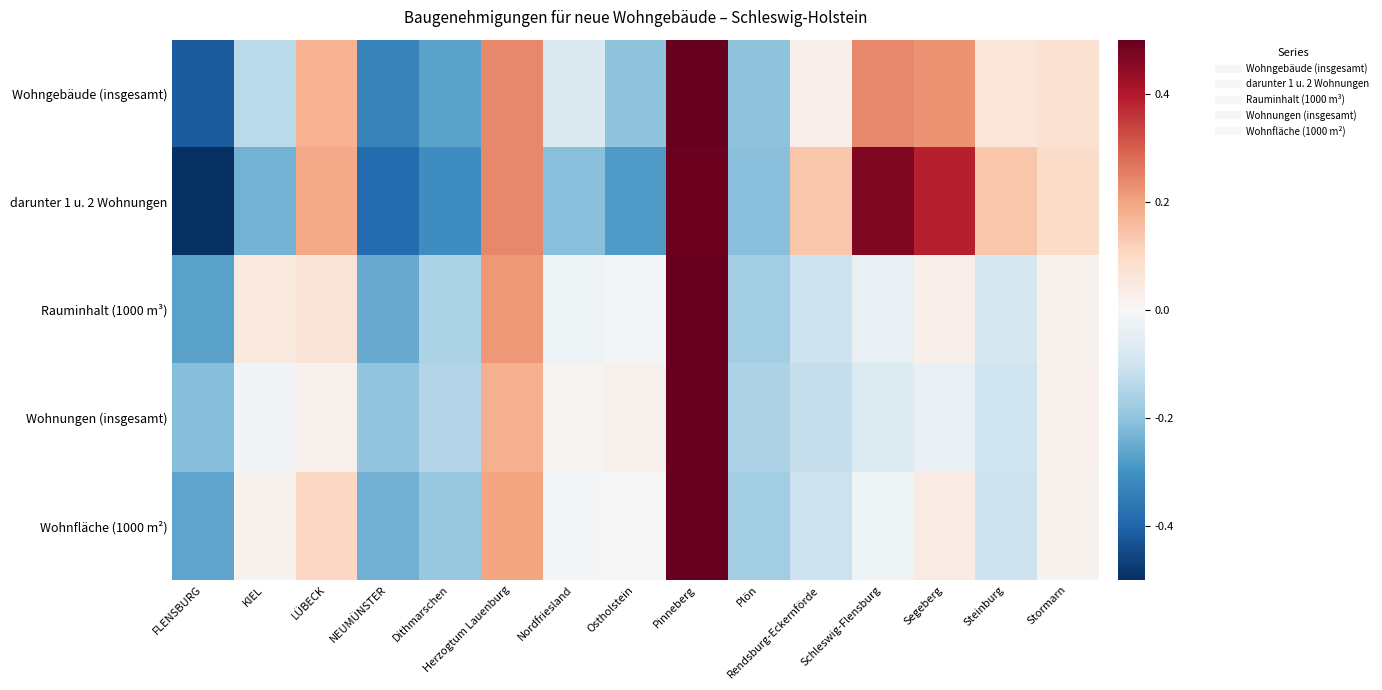

What is the total value across all series at LÜBECK?

0.6